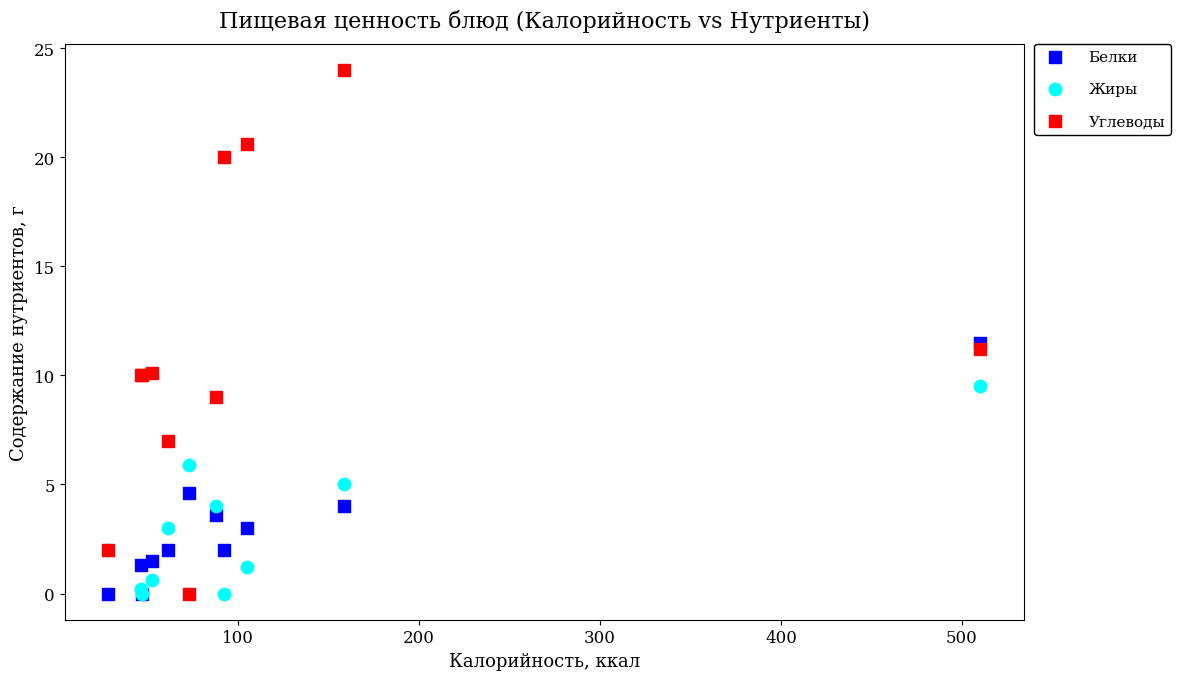

Which series has the largest Y range (max minus min)?

Углеводы